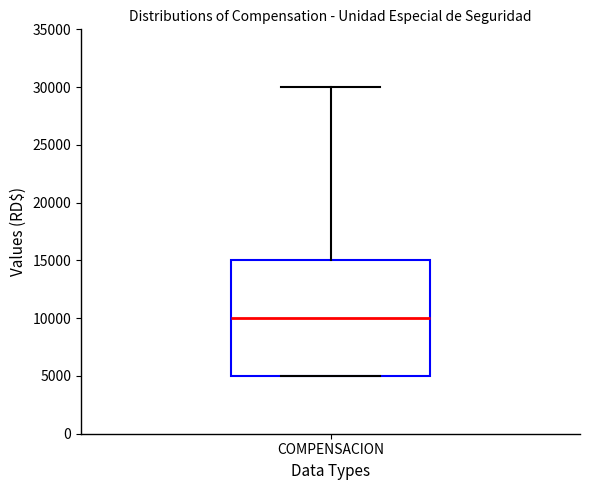

Read this box plot against the y-axis: the position of the median line, the range covered by the box, and the ends of both whiskers. The values are not printed on the chart, so give them approximately, as read against the axis.

median 10000, box 5000 to 15000, whiskers 5000 to 30000